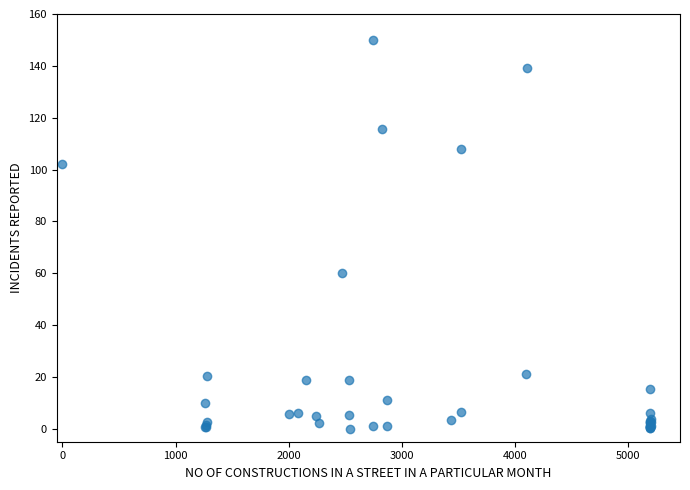

What Y value in the scatter plot is closest to 75?

60.2